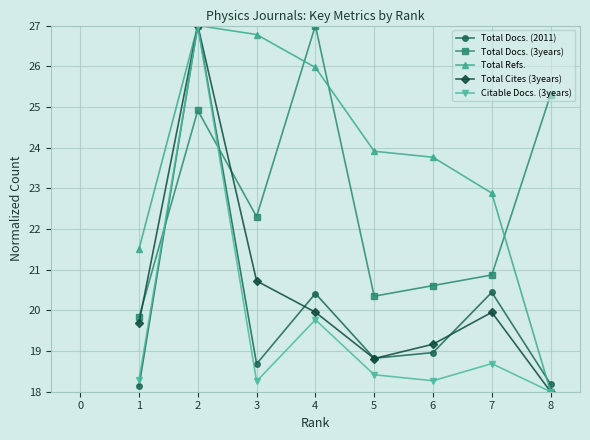

What are all the series names shown in the legend?

Total Docs. (2011), Total Docs. (3years), Total Refs., Total Cites (3years), Citable Docs. (3years)